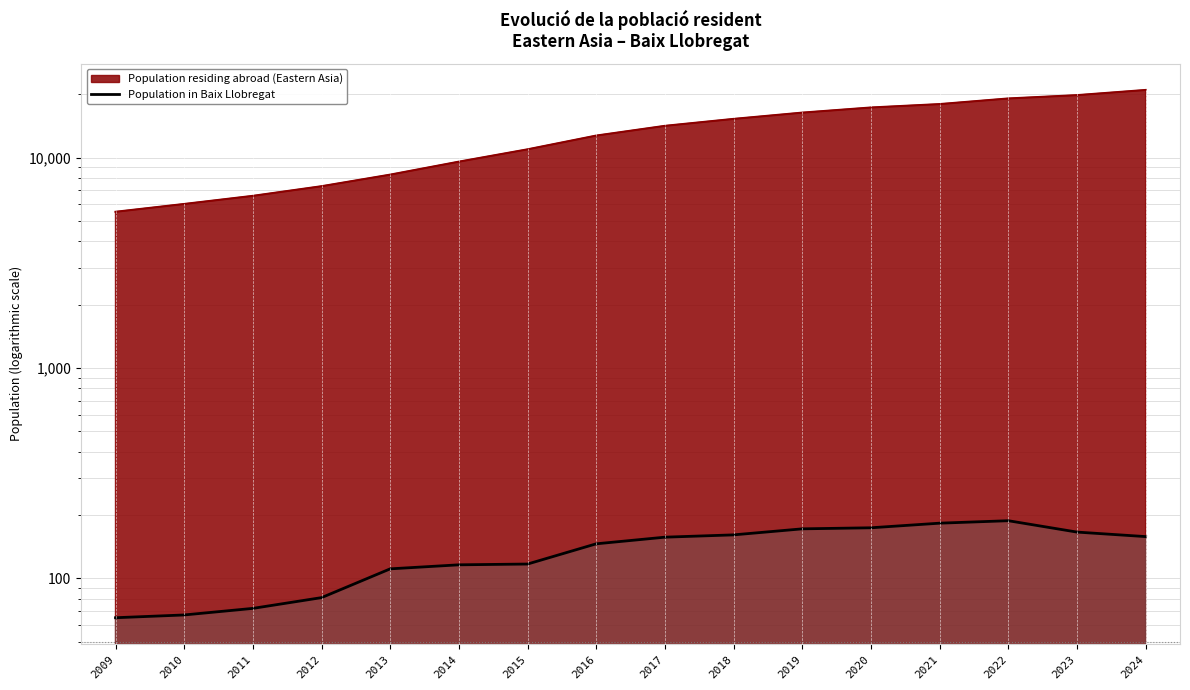

What is the approximate value at 2012, to the nearest 5?

80